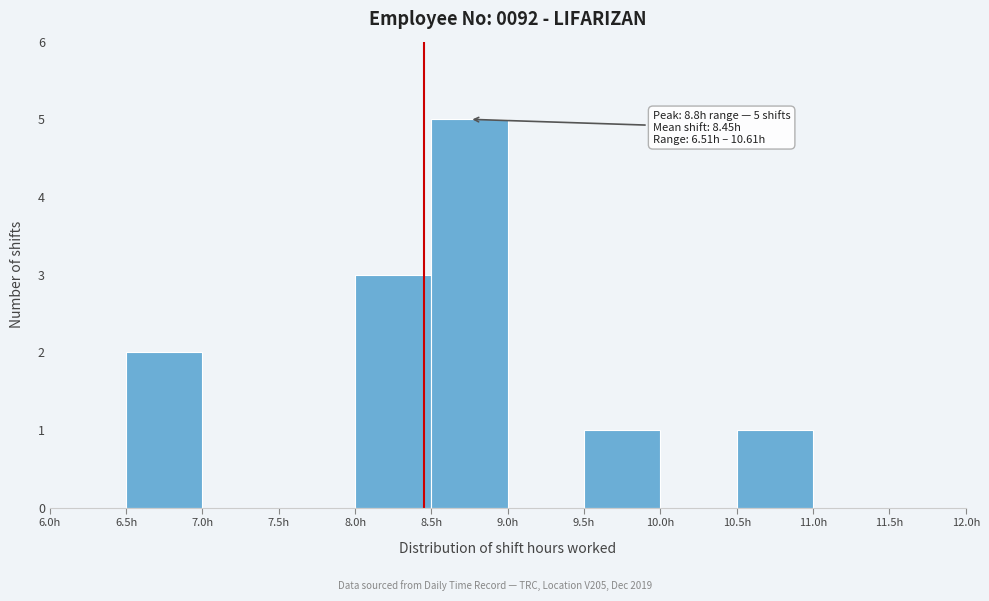

Which range on the x-axis has the tallest bar?

8.5 to 9.0